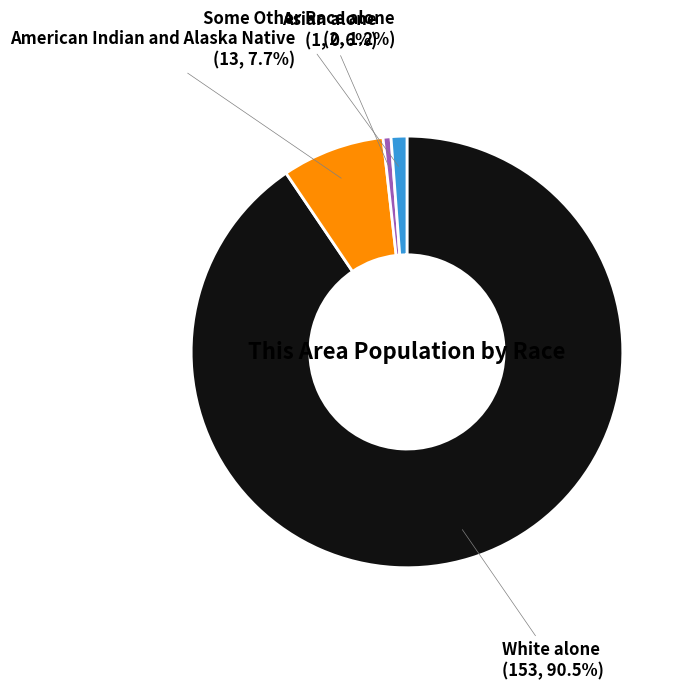

Which slice is the largest?

White alone